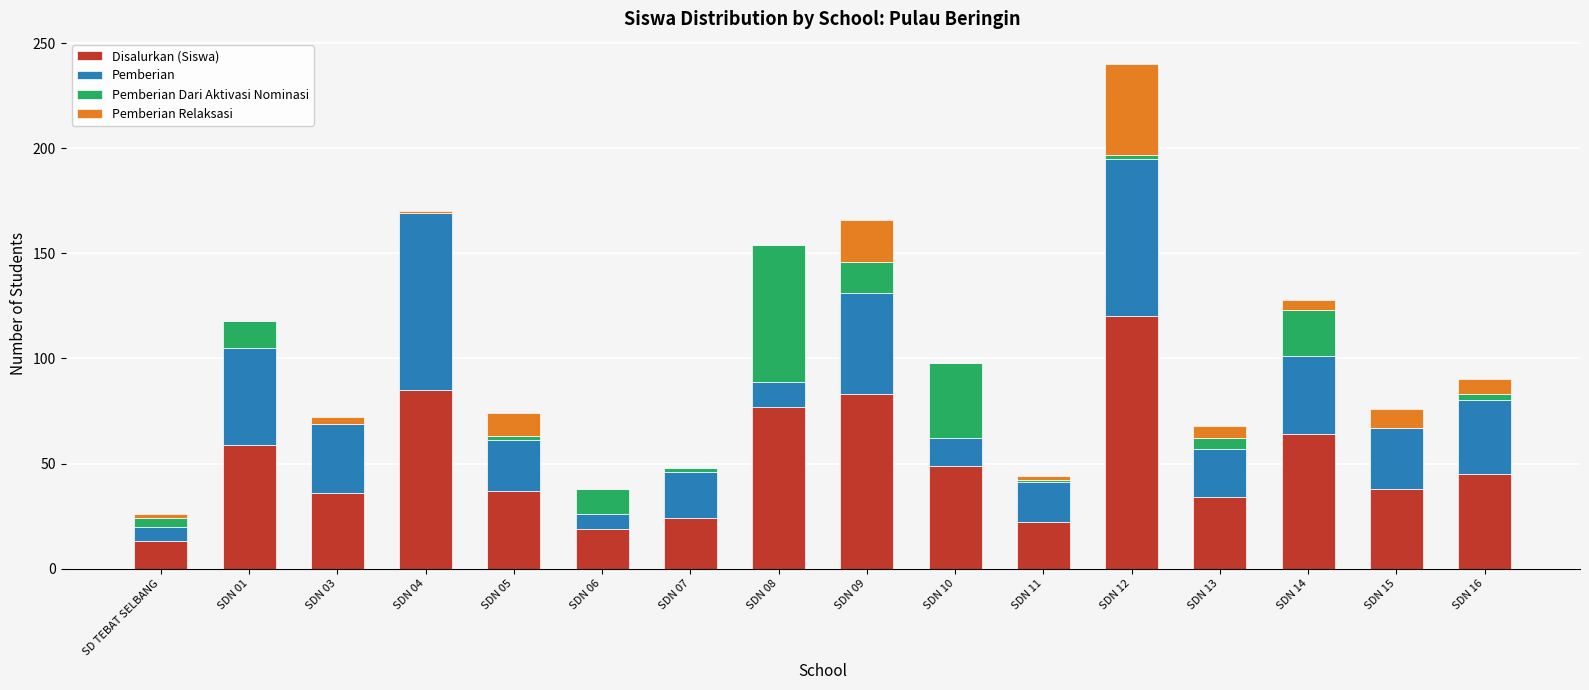

Where is Disalurkan (Siswa) nearest to the value 66?

SDN 14